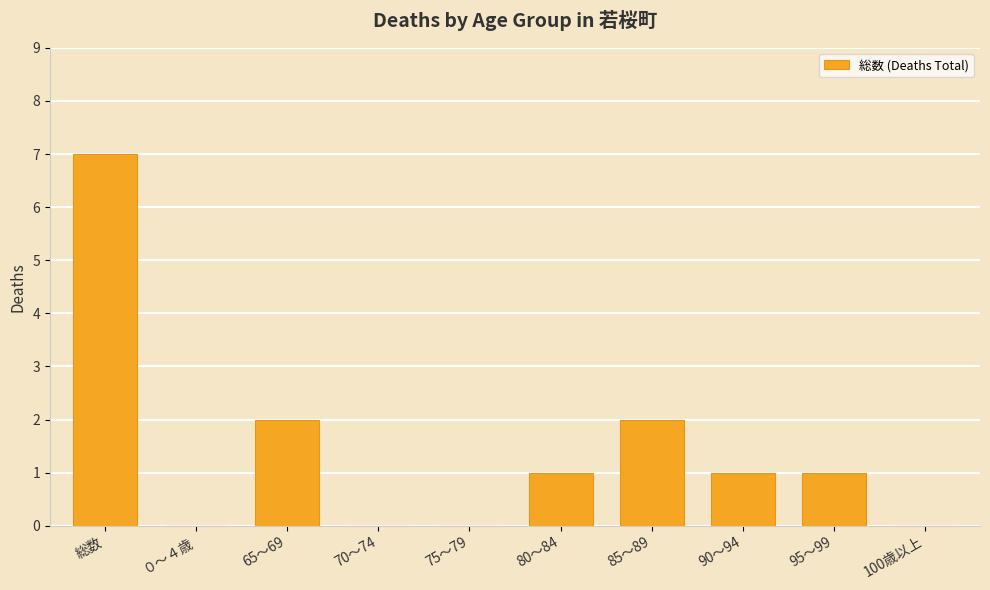

What is the sum of all values?

14